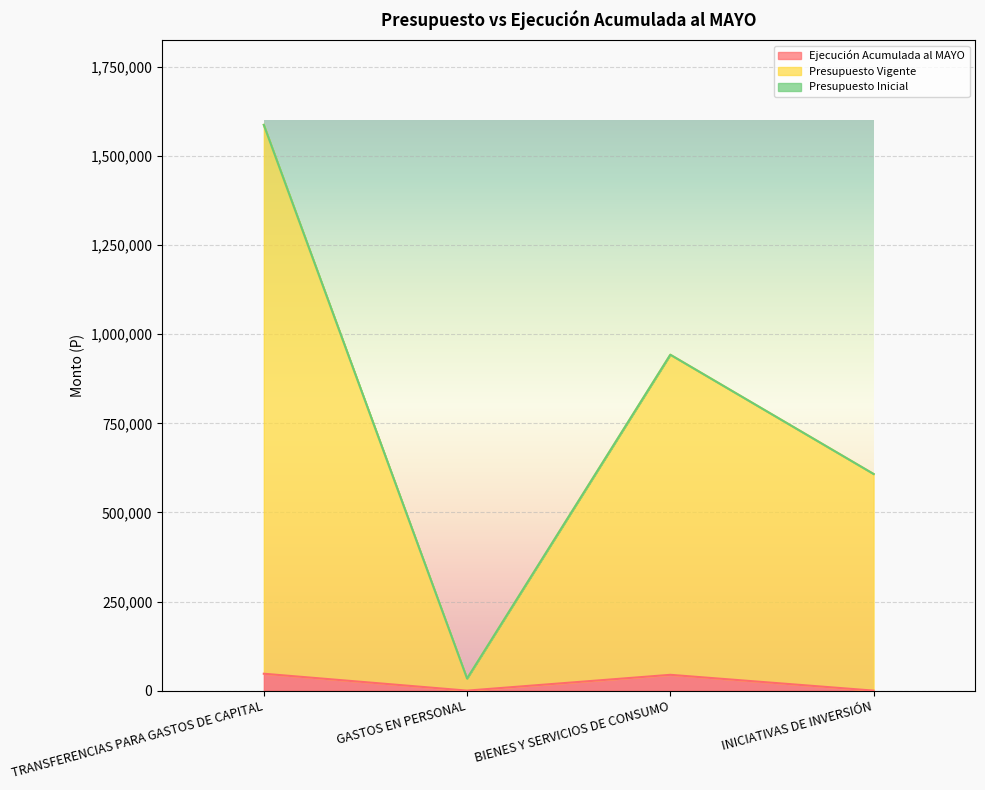

Where is Presupuesto Vigente nearest to the value 810830?

BIENES Y SERVICIOS DE CONSUMO